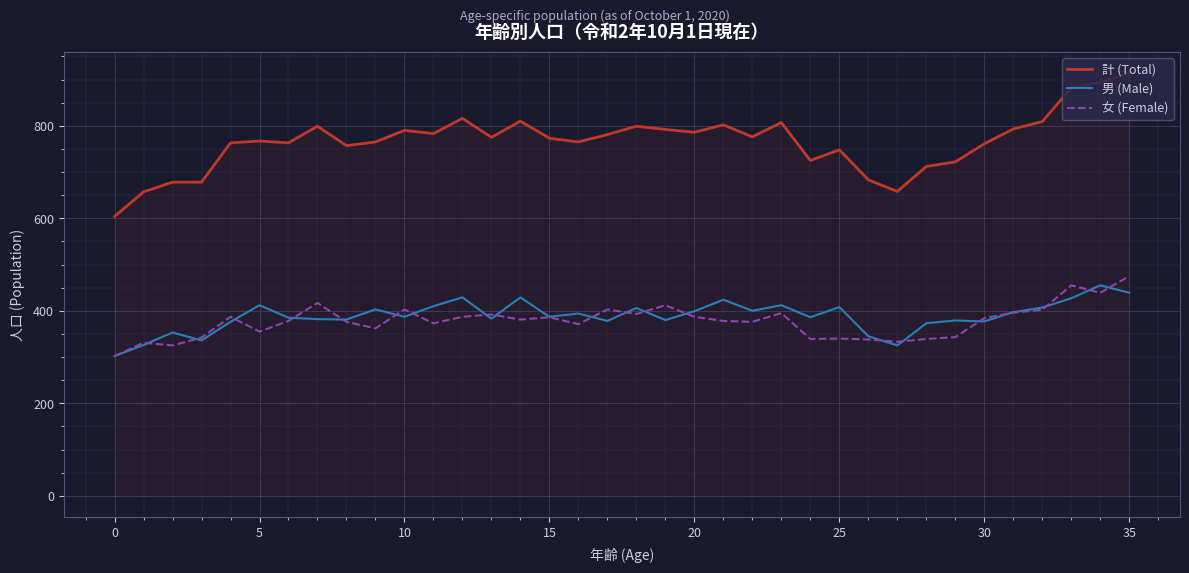

What are all the series names shown in the legend?

計 (Total), 男 (Male), 女 (Female)